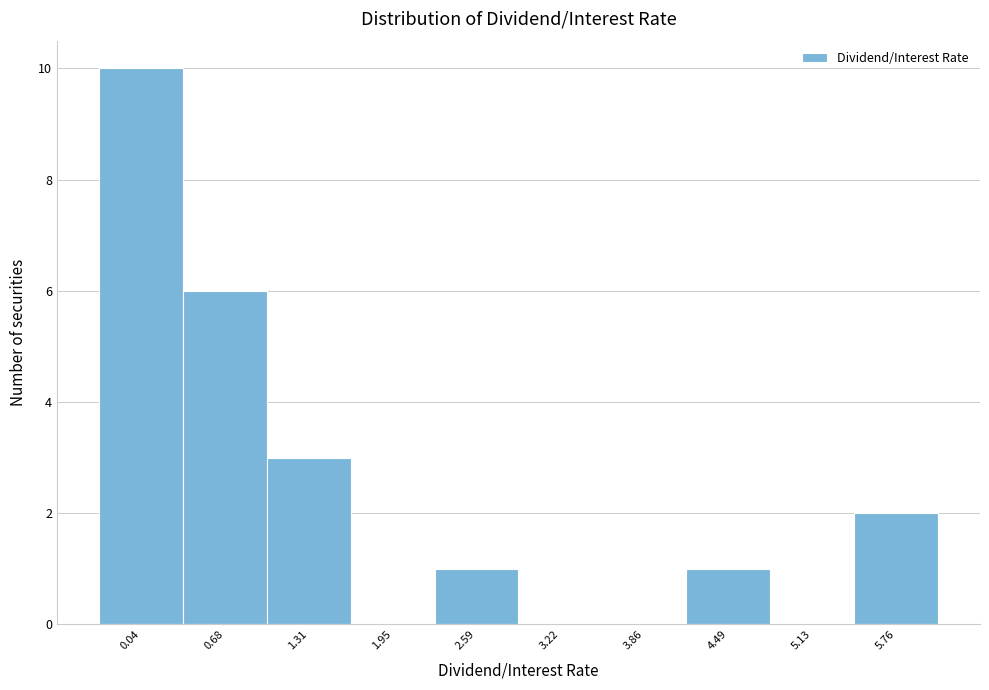

Reading left to right, transcribe all the data shown in this chart.

0.04=10	0.68=6	1.31=3	1.95=0	2.59=1	3.22=0	3.86=0	4.49=1	5.13=0	5.76=2